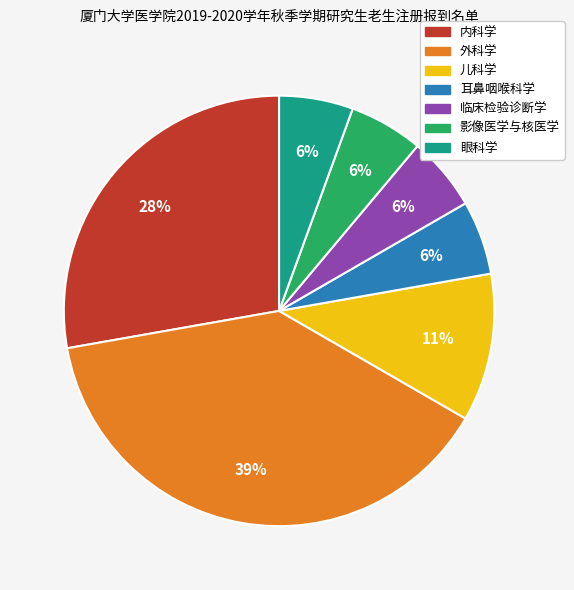

To the nearest percent, what is the combined percentage of 耳鼻咽喉科学 and 儿科学?

17%